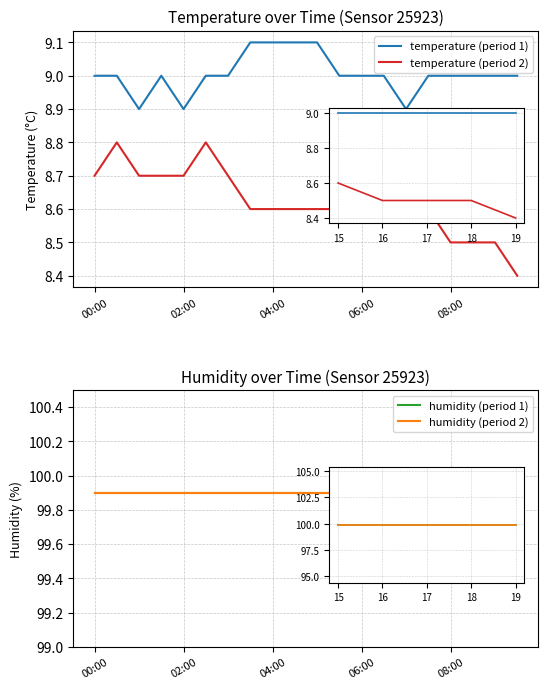

Is this an area chart (filled region under the line)?

No